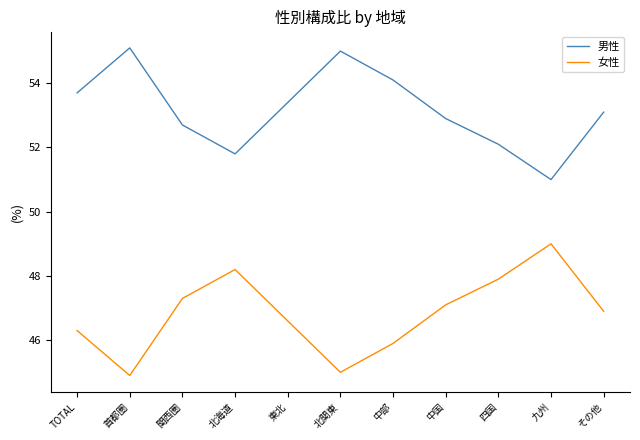

Reading left to right, extract all data points from this chart.

男性: TOTAL=53.7	首都圏=55.1	関西圏=52.7	北海道=51.8	東北=53.4	北関東=55.0	中部=54.1	中国=52.9	四国=52.1	九州=51.0	その他=53.1
女性: TOTAL=46.3	首都圏=44.9	関西圏=47.3	北海道=48.2	東北=46.6	北関東=45.0	中部=45.9	中国=47.1	四国=47.9	九州=49.0	その他=46.9